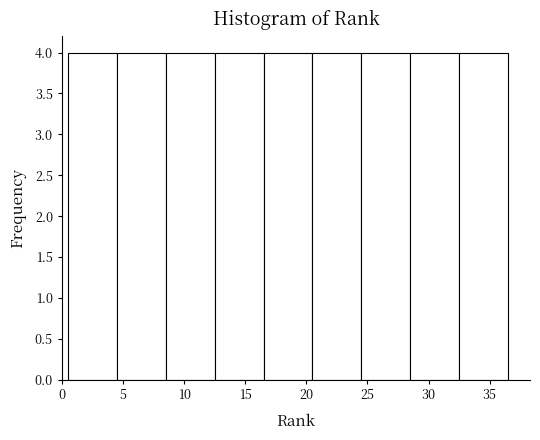

Reading left to right, list every bar in this chart as the range it spans on the x-axis followed by its height. The values are not printed on the chart, so give them approximately, as read against the axis.

0.5 to 4.5: 4
4.5 to 8.5: 4
8.5 to 12.5: 4
12.5 to 16.5: 4
16.5 to 20.5: 4
20.5 to 24.5: 4
24.5 to 28.5: 4
28.5 to 32.5: 4
32.5 to 36.5: 4